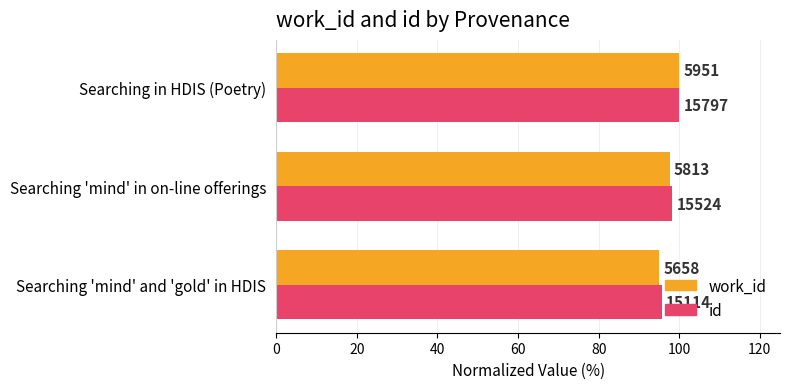

What is the minimum value for id?

95.7